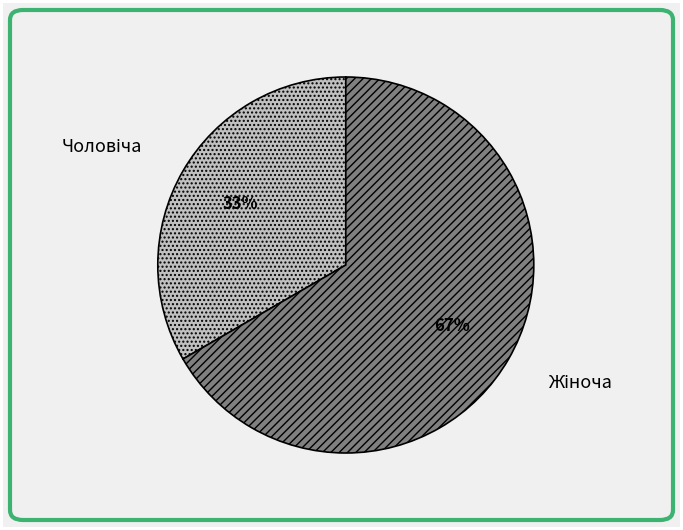

To the nearest percent, what is the average slice percentage?

50%